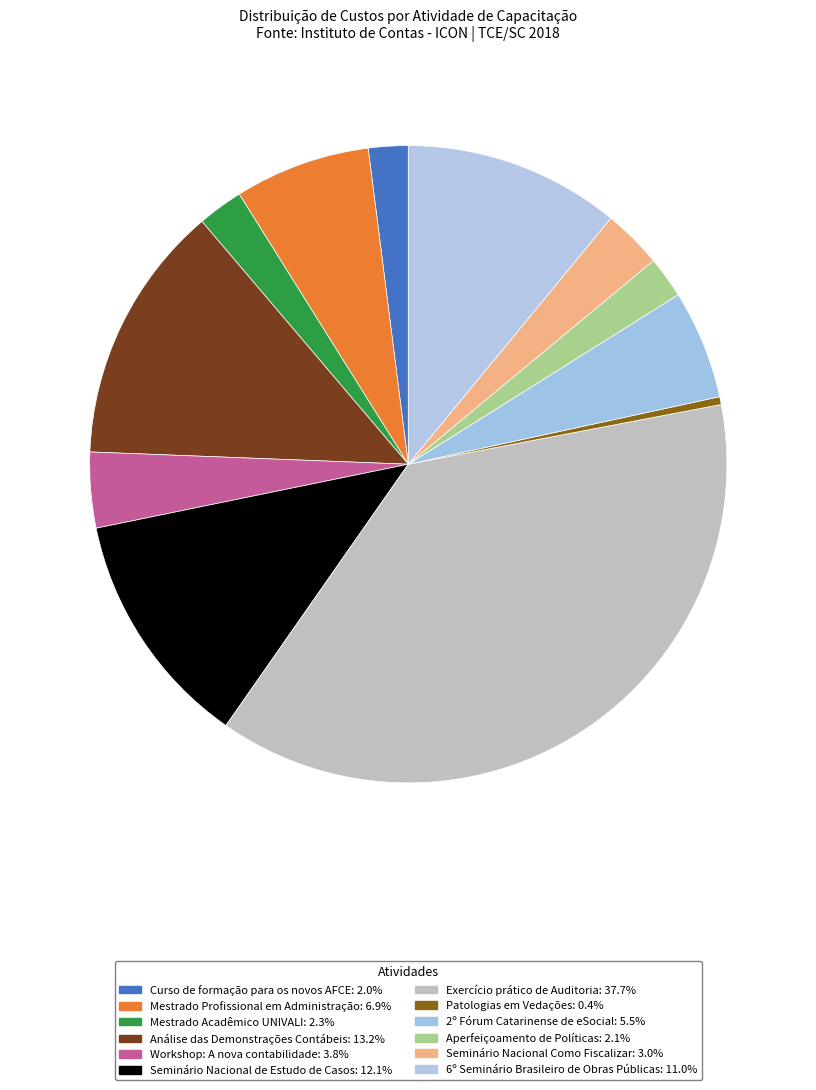

Is there any slice that represents more than half of the pie?

No